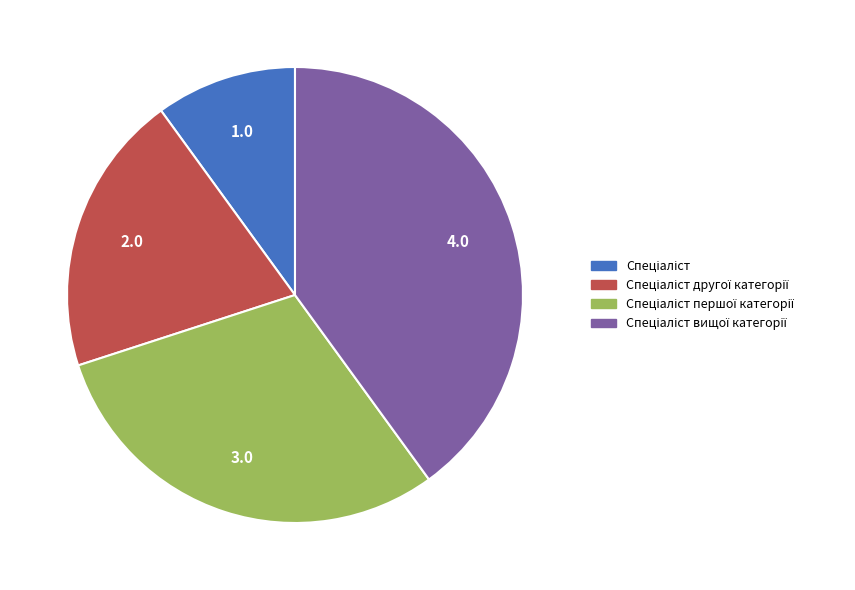

Is there any slice that represents more than half of the pie?

No